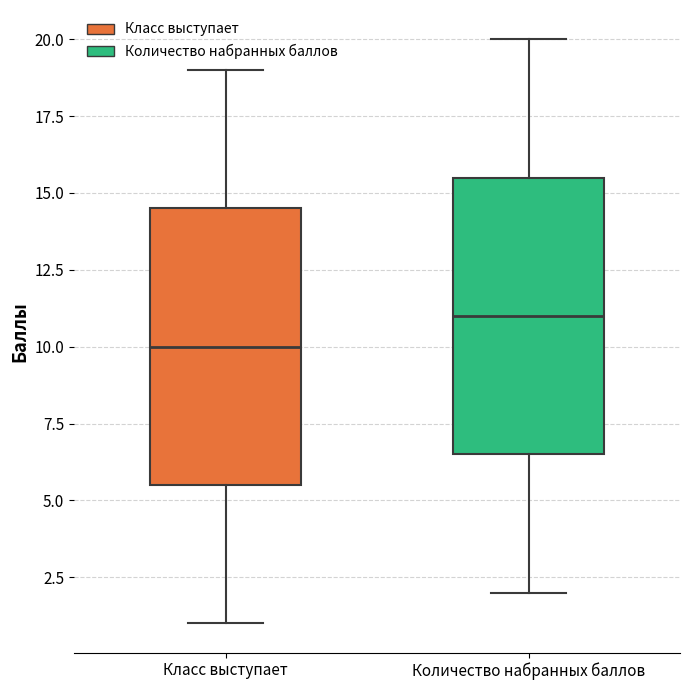

Where does the lower whisker of the box for Класс выступает end on the y-axis? The values are not printed on the chart, so give them approximately, as read against the axis.

1.0